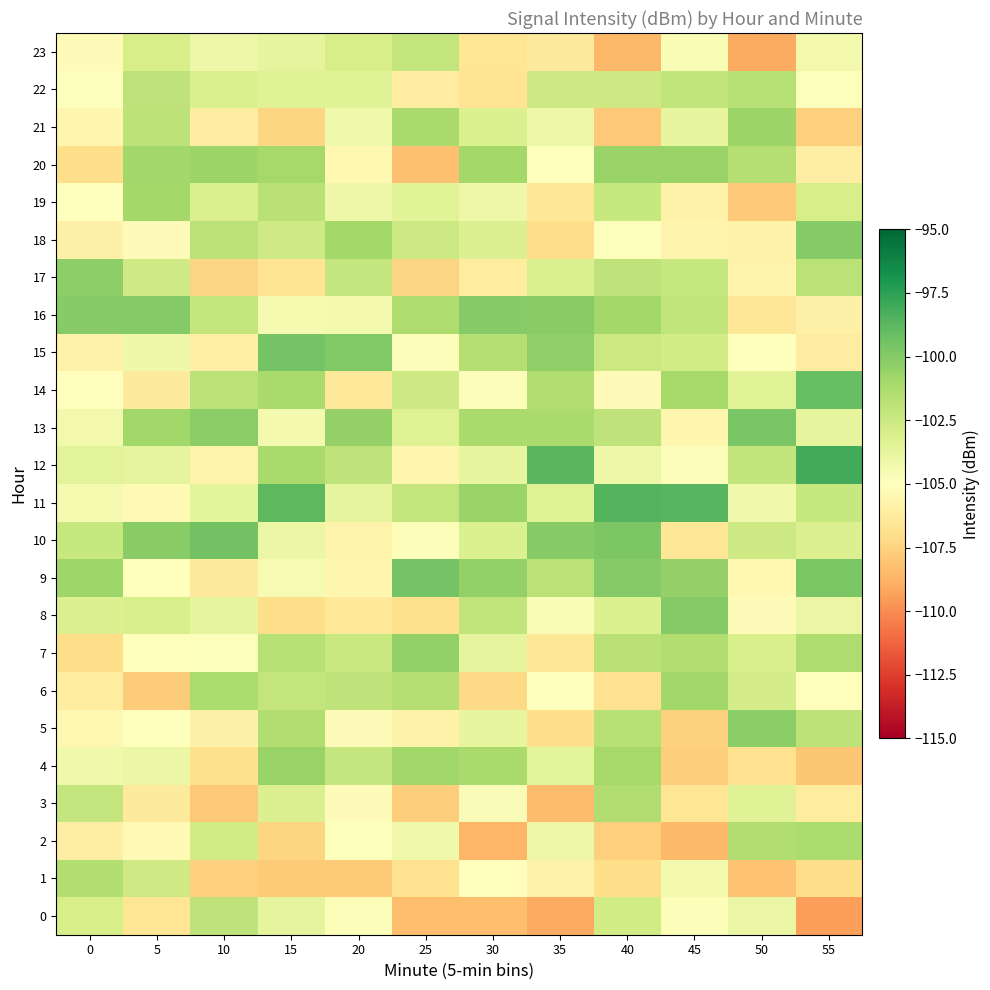

What is the minimum value shown in the chart?

-109.4